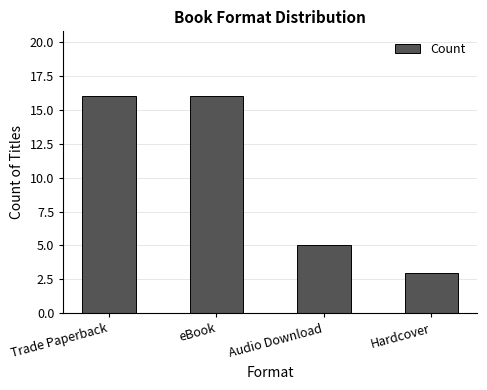

How many bars are there in total?

4